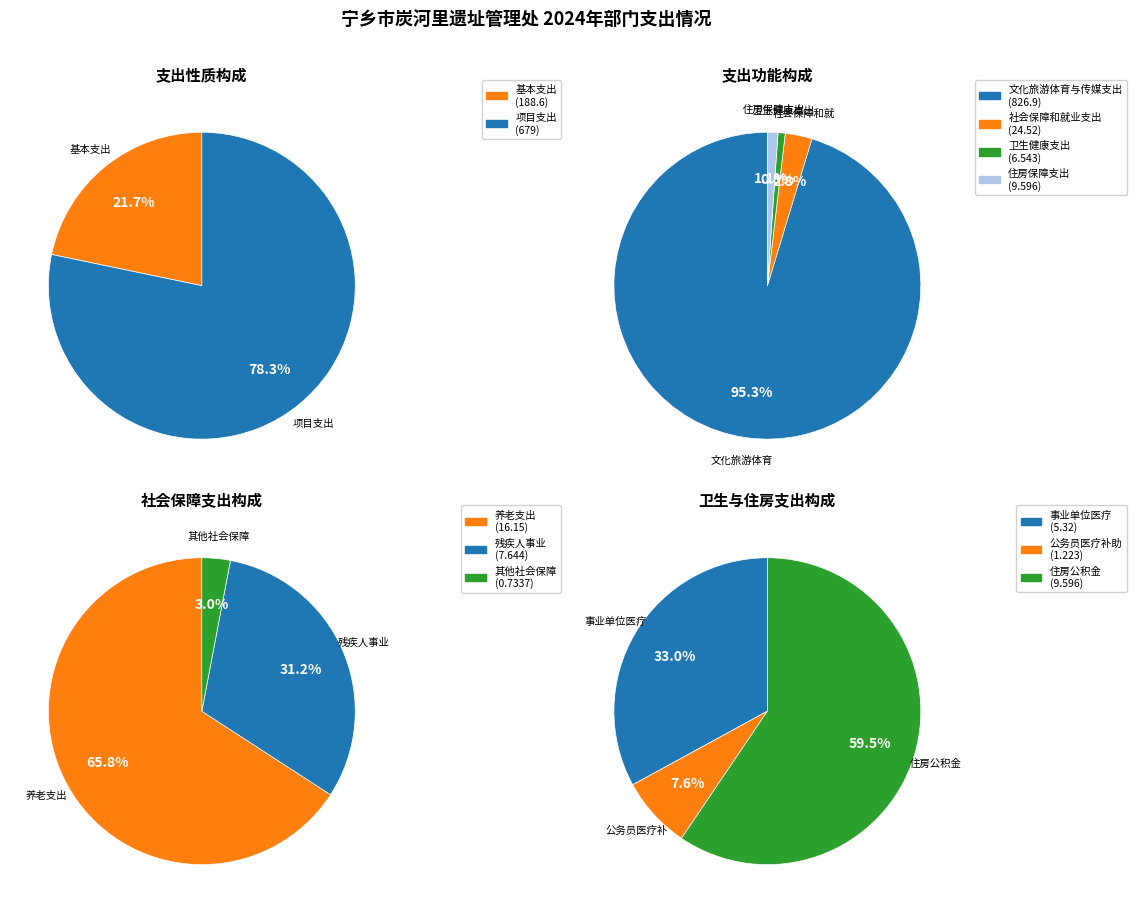

Does any single category account for the majority?

Yes